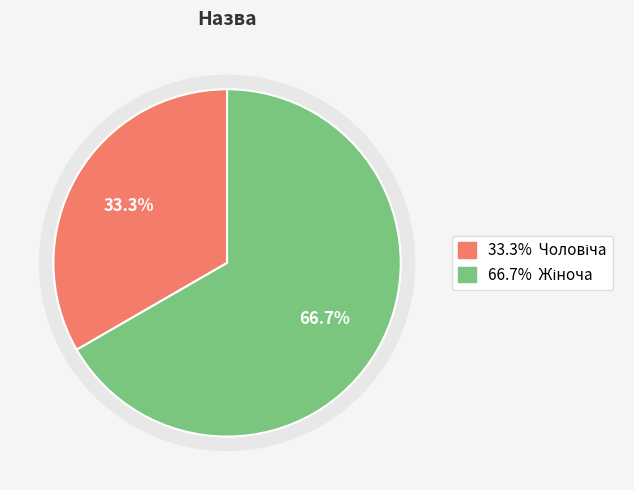

To the nearest percent, what portion does Жіноча represent?

67%